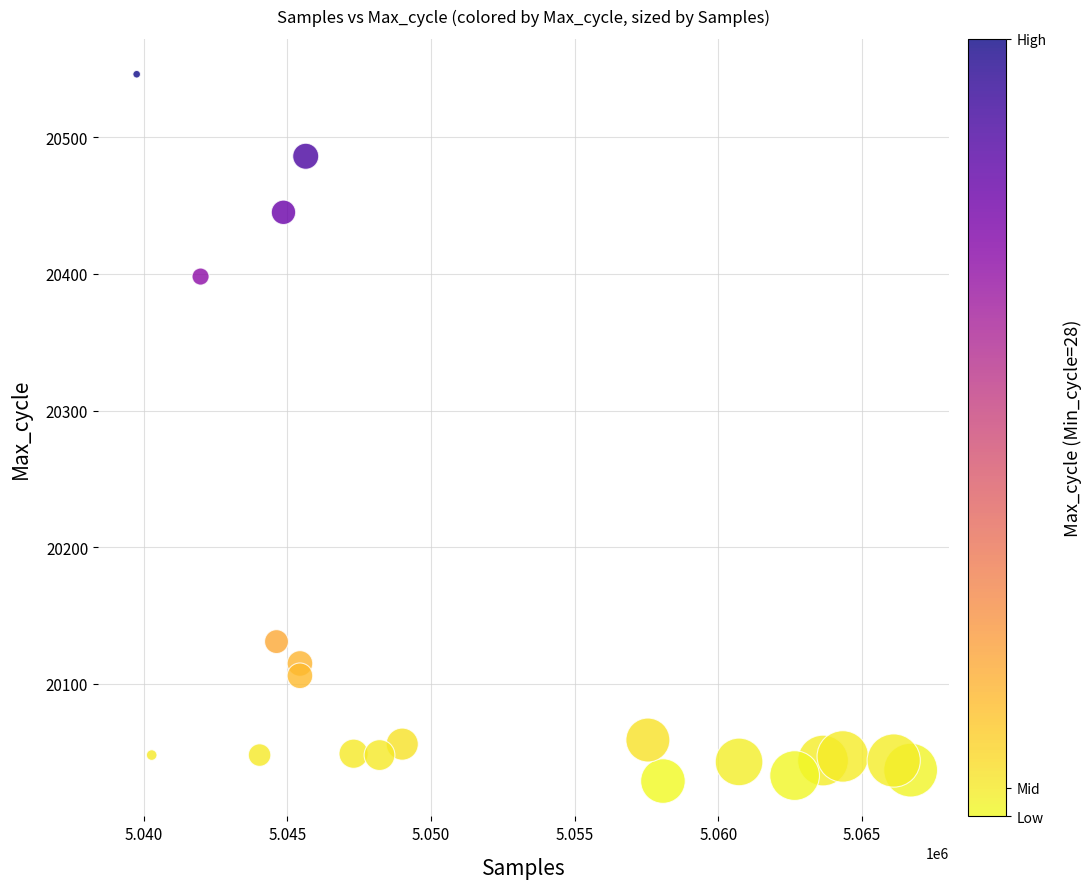

What Y value in the scatter plot is closest to 20287?

20398